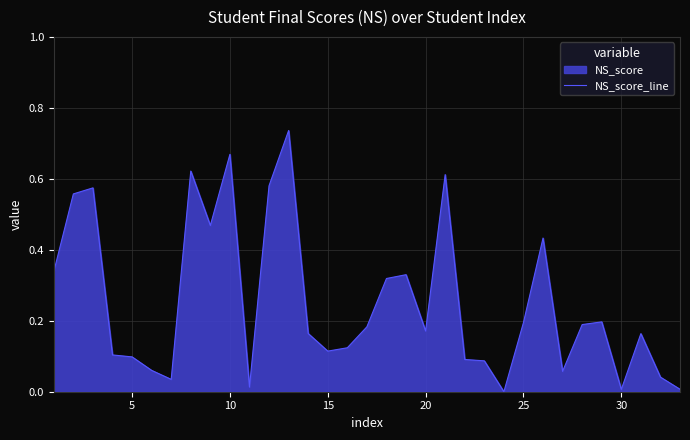

Count the number of categories in the chart.

33